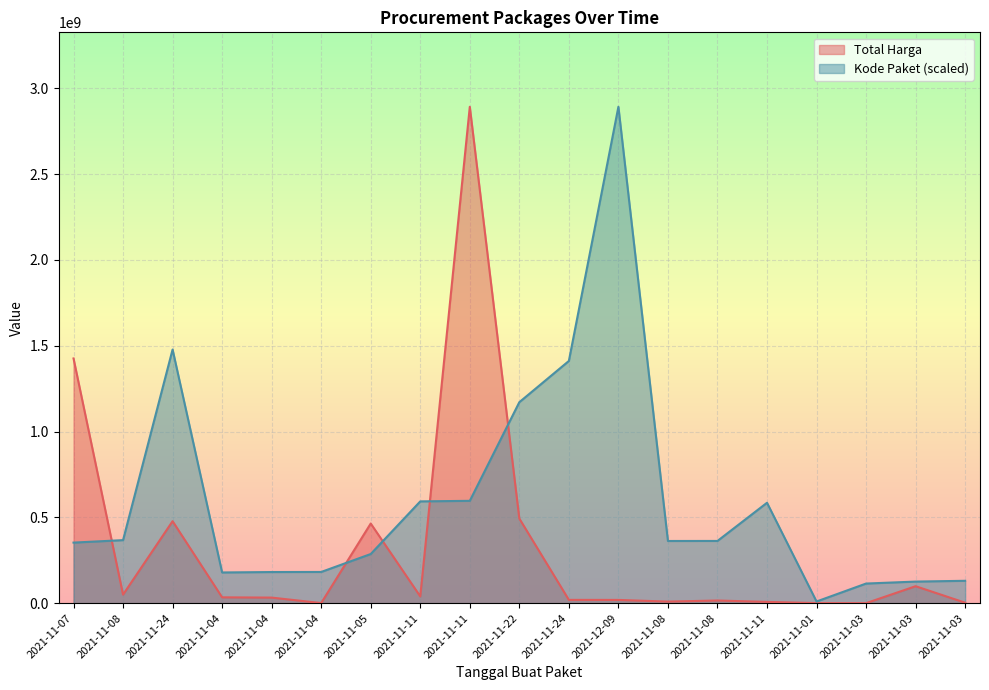

Where do Total Harga and Kode Paket first cross each other?

2021-11-07 and 2021-11-08